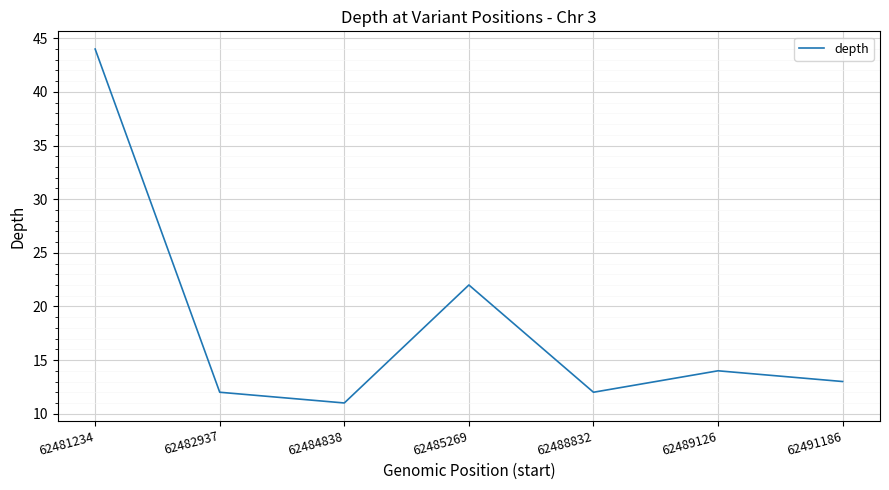

Reading left to right, transcribe all the data shown in this chart.

44	12	11	22	12	14	13